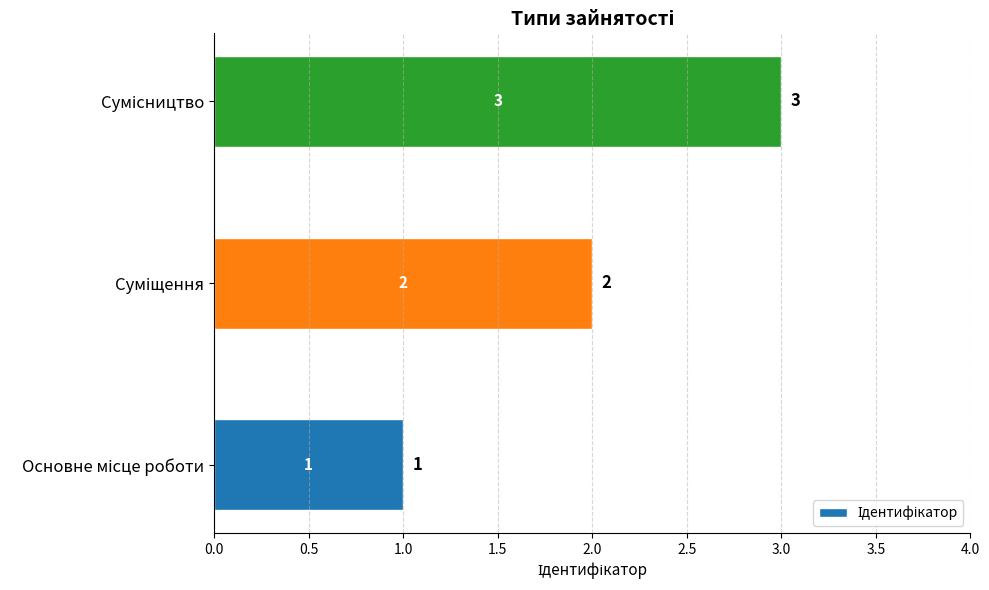

How many values are between 1 and 3?

3